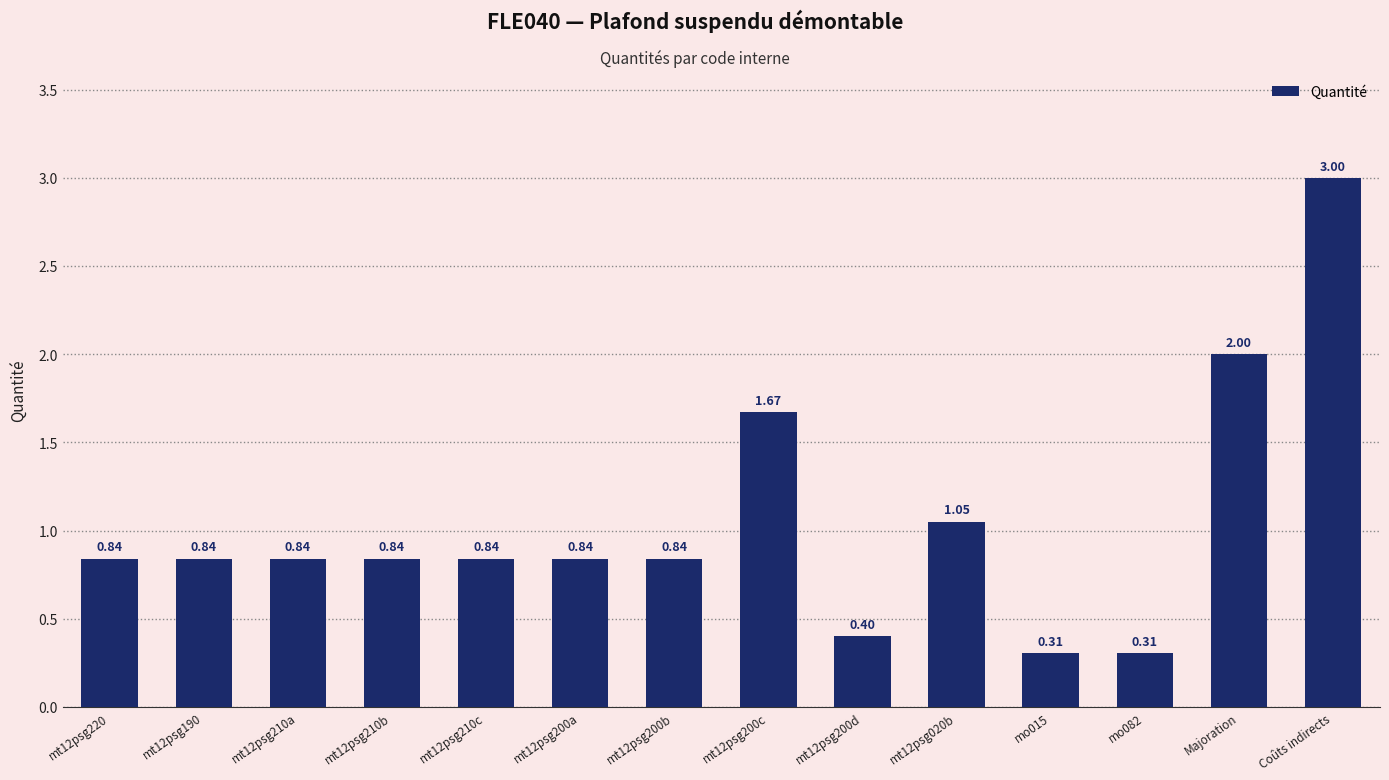

What is the difference between the maximum and minimum values?

2.7